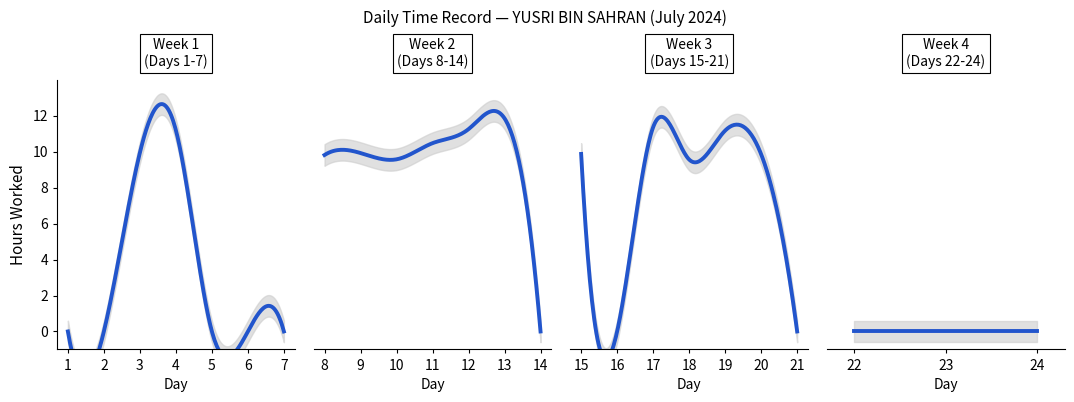

Reading right to left, transcribe all the data shown in this chart.

0.0	0.0	0.0	0.0	9.9	11.2	9.6	11.4	0.0	9.9	0.0	11.9	11.3	10.5	9.6	9.9	9.8	0.0	0.0	0.0	11.2	9.9	0.0	0.0